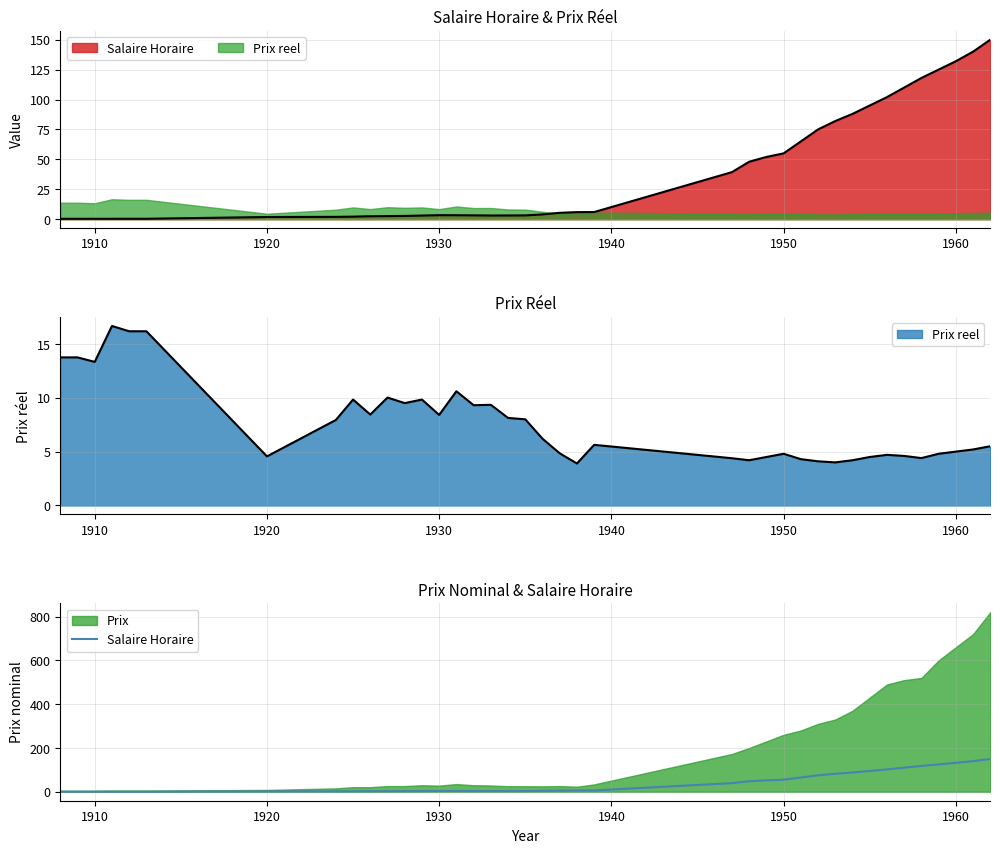

What is the difference between the second highest and minimum values?

139.7